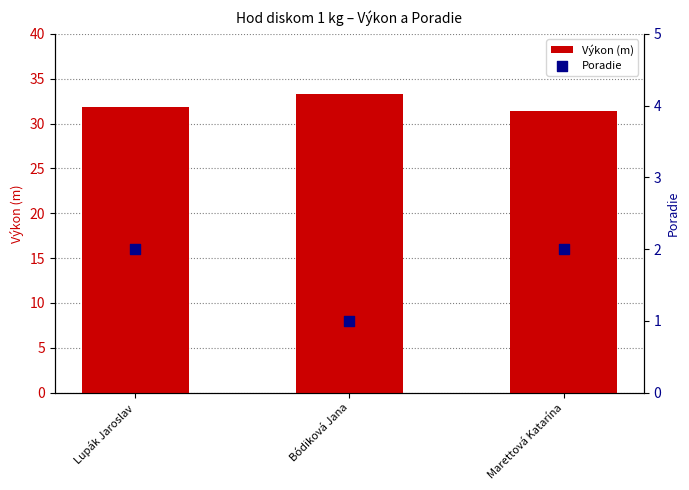

Which series reaches the minimum Y coordinate?

Poradie